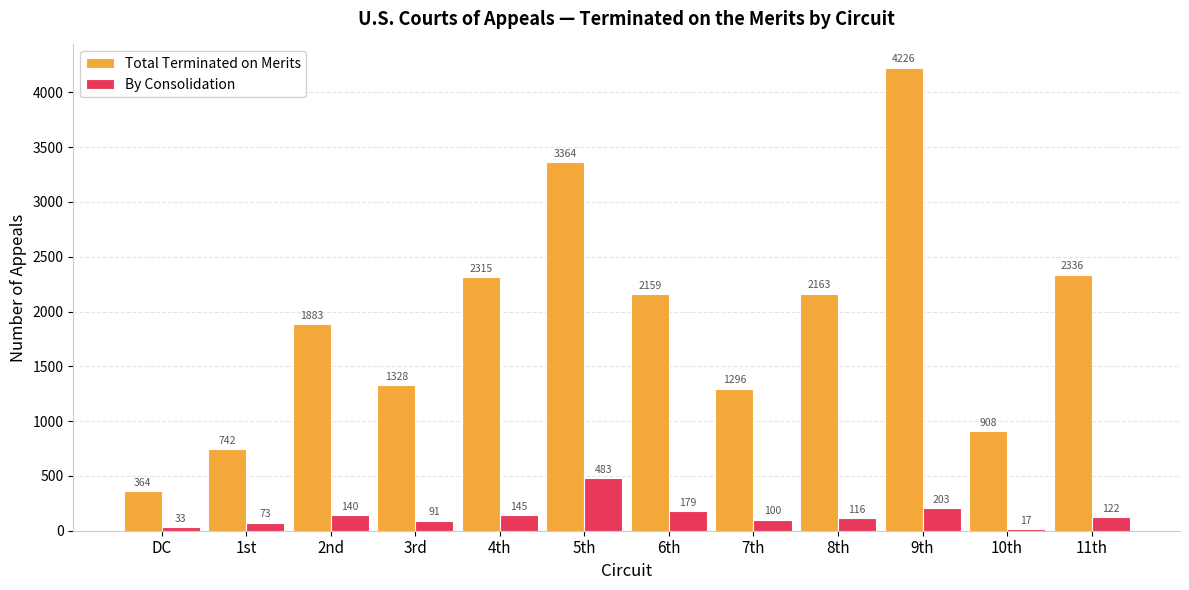

How many distinct data groups are displayed?

2